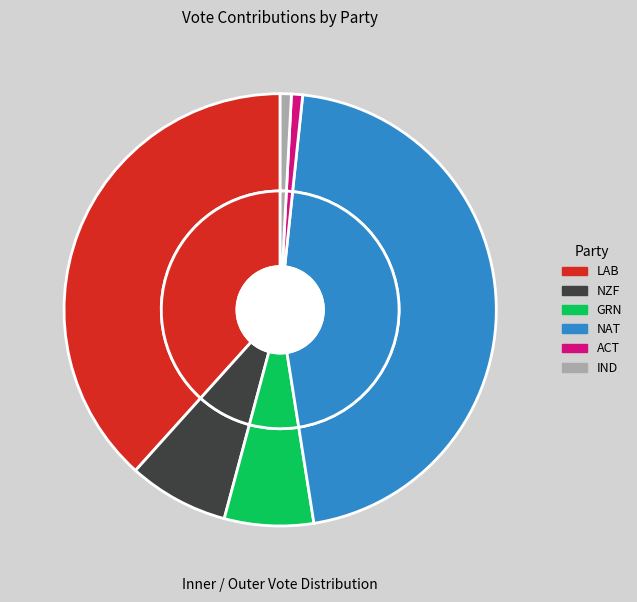

Is it true that Green is 1% of the pie?

False